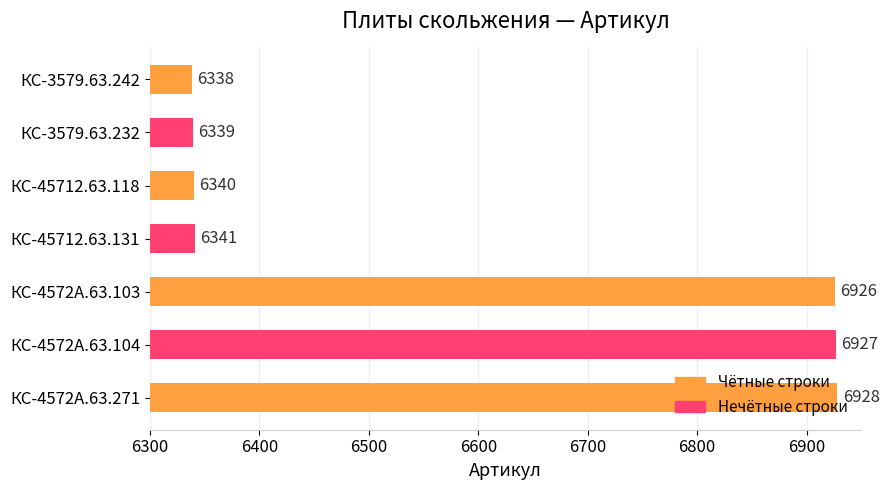

At which label is the value closest to 6633?

КС-45712.63.131